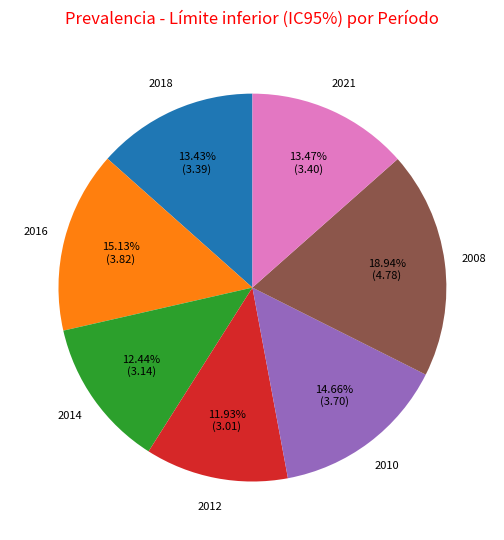

Is there a majority slice in this chart?

No